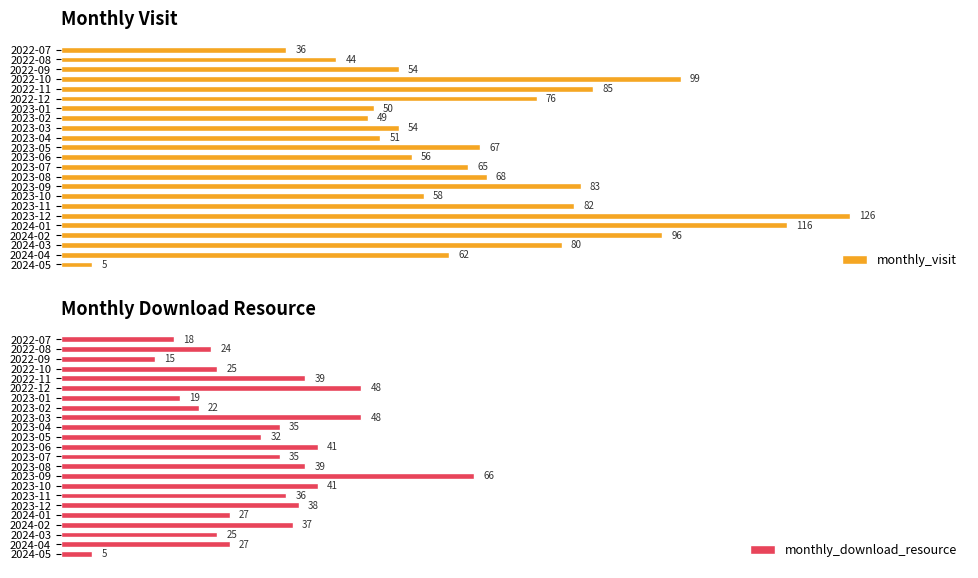

Reading left to right, transcribe all the data shown in this chart.

monthly_visit: 36	44	54	99	85	76	50	49	54	51	67	56	65	68	83	58	82	126	116	96	80	62	5
monthly_download_resource: 18	24	15	25	39	48	19	22	48	35	32	41	35	39	66	41	36	38	27	37	25	27	5